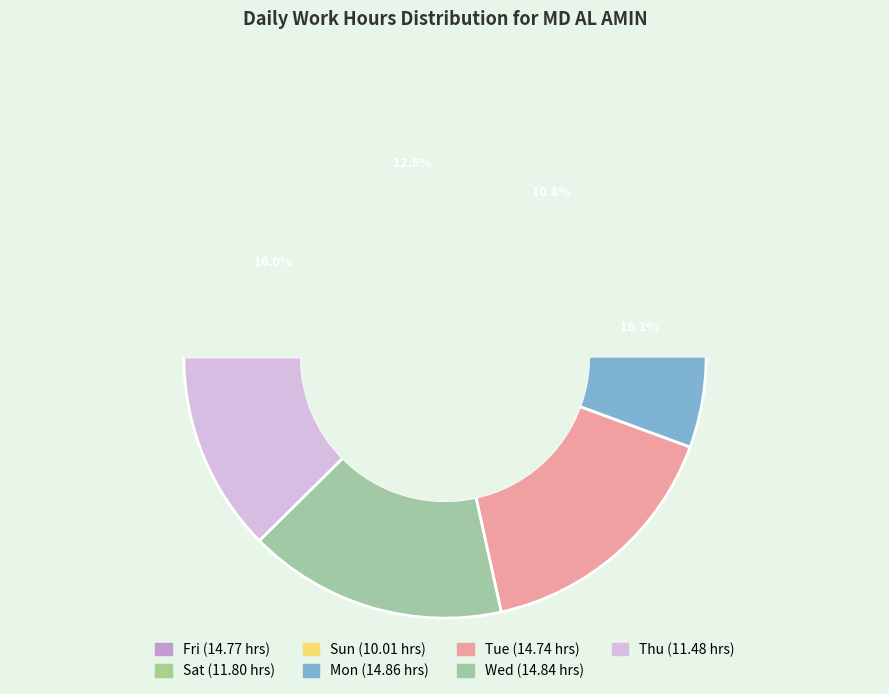

The Fri slice represents 25% of the pie. True or false?

False